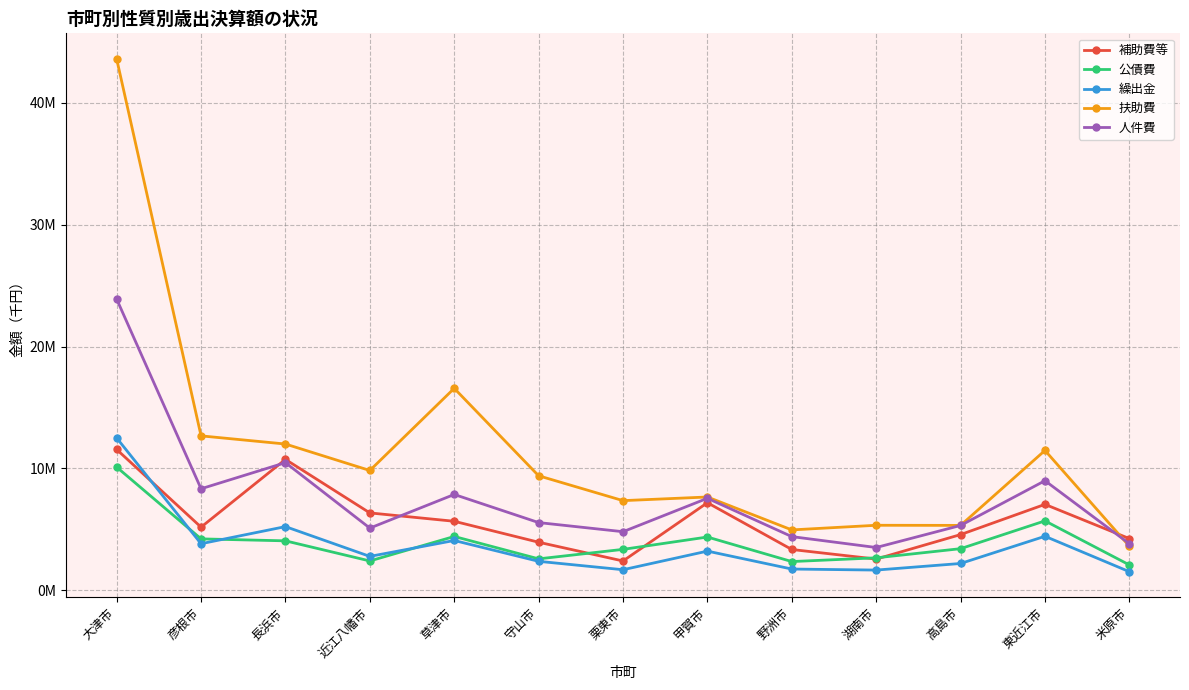

Rank the series at 草津市 from highest to lowest value.

扶助費, 人件費, 補助費等, 公債費, 繰出金